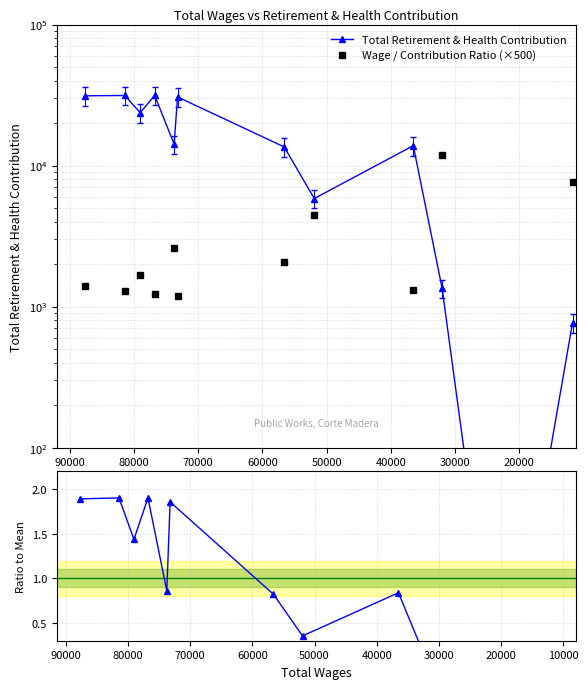

What is the value of the Wage / Contribution Ratio (×500) point at the 3rd from the left?

1665.8